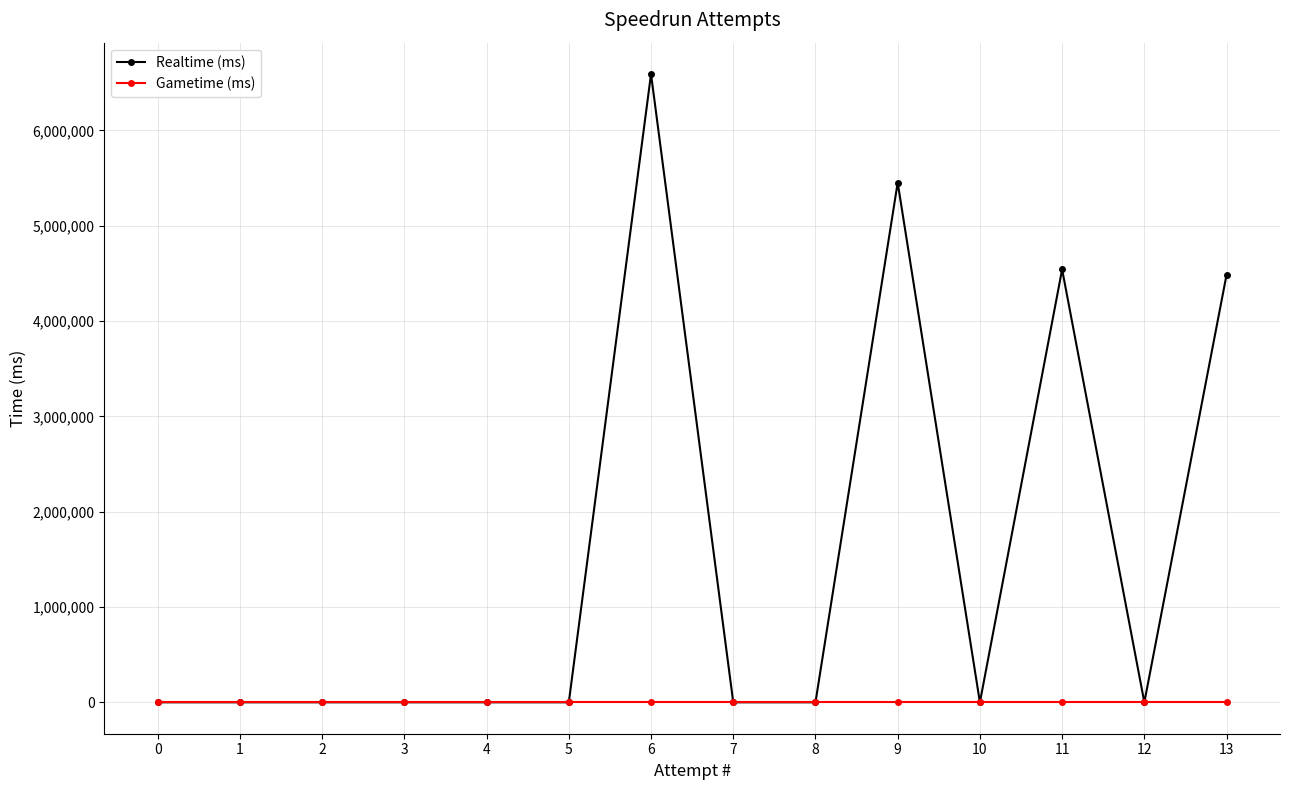

At how many categories does at least one series exceed 1399044?

4